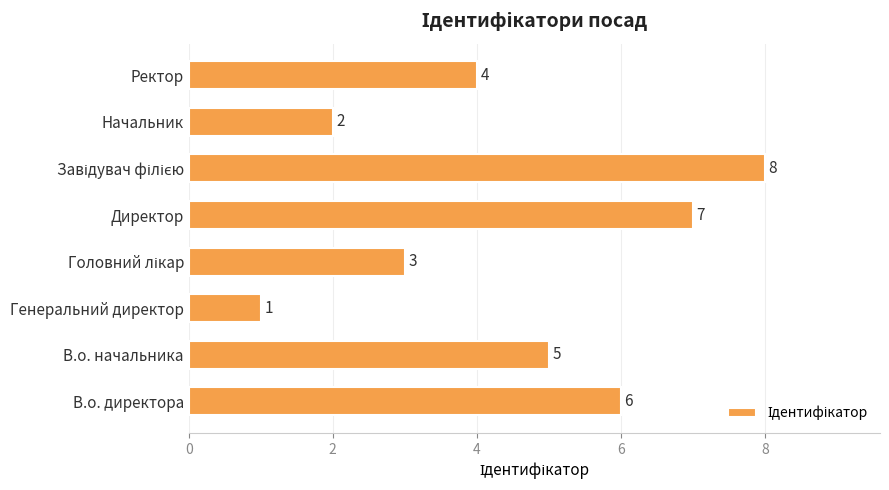

Reading top to bottom, what are all the values shown in this chart?

4	2	8	7	3	1	5	6